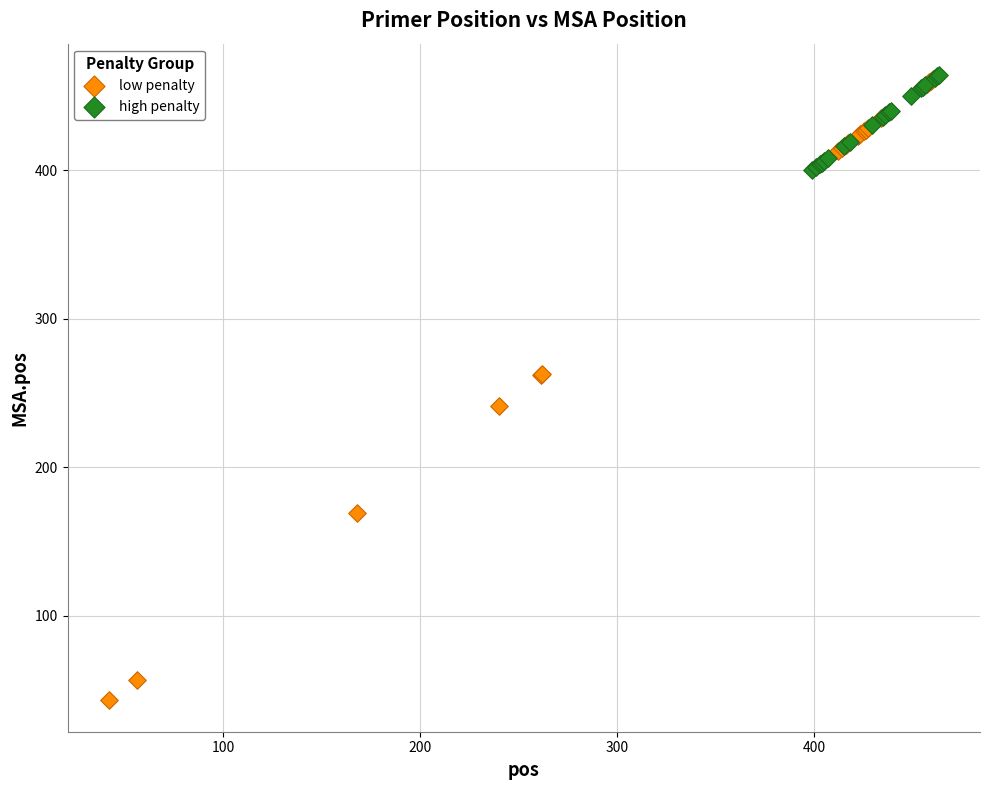

Which series has the widest spread of Y values?

low penalty